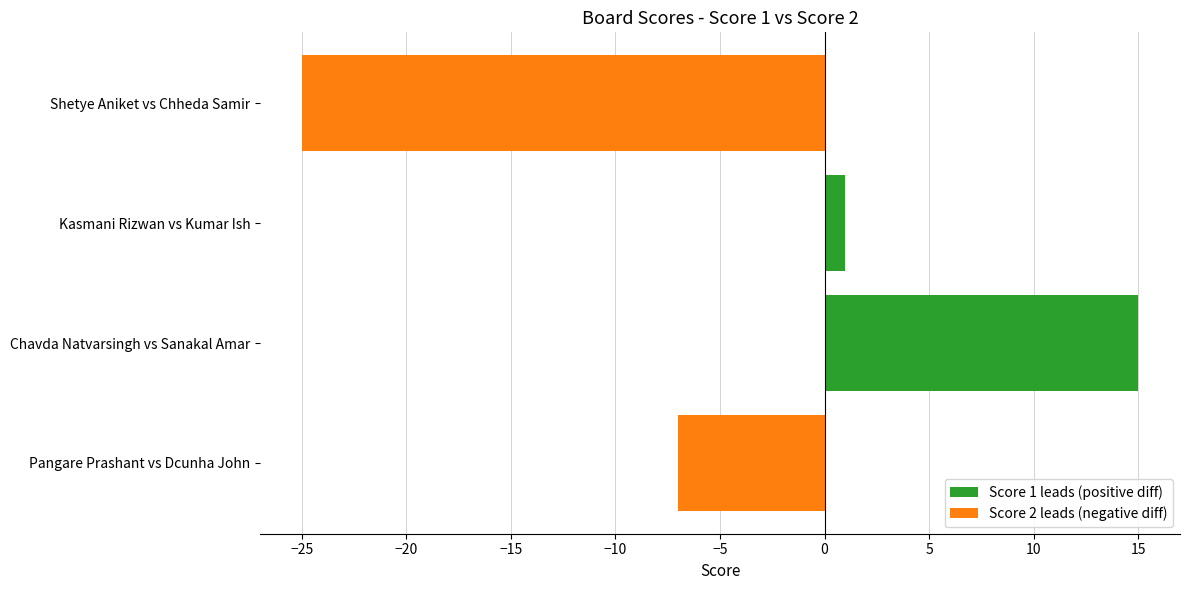

List the labels in order of value, largest first.

Chavda Natvarsingh vs Sanakal Amar, Kasmani Rizwan vs Kumar Ish, Pangare Prashant vs Dcunha John, Shetye Aniket vs Chheda Samir